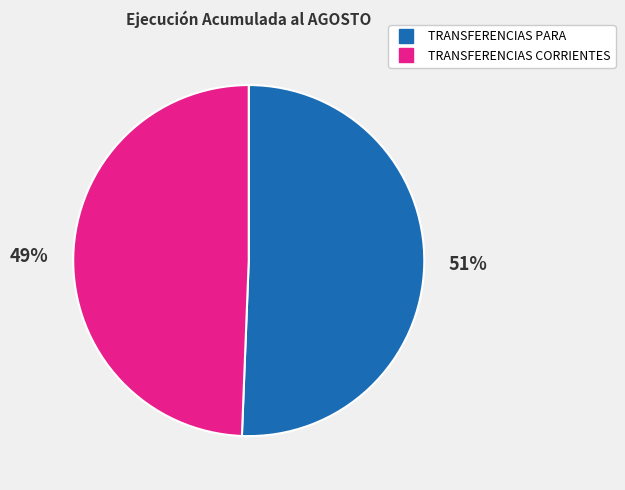

Is there a majority slice in this chart?

Yes